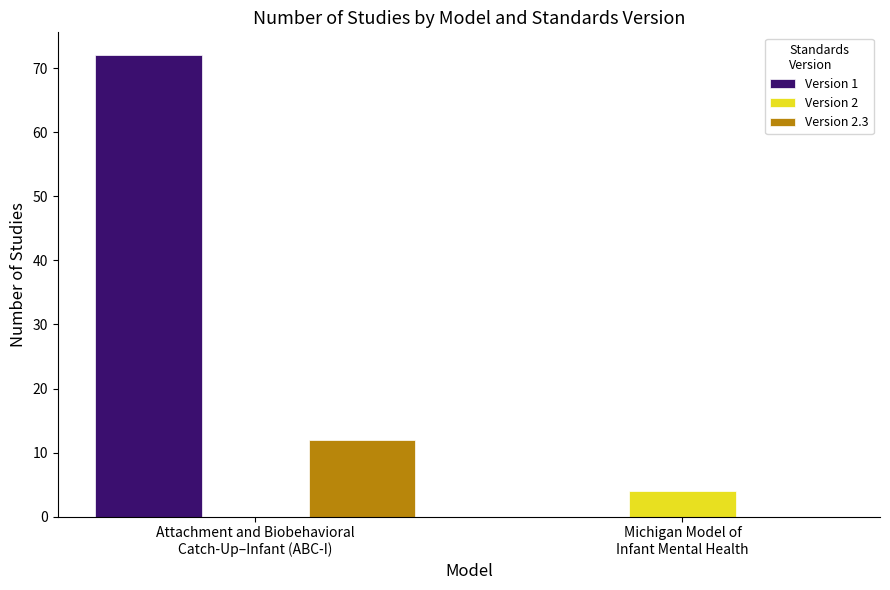

At which category is the sum across all series the highest?

Attachment and Biobehavioral
Catch-Up–Infant (ABC-I)